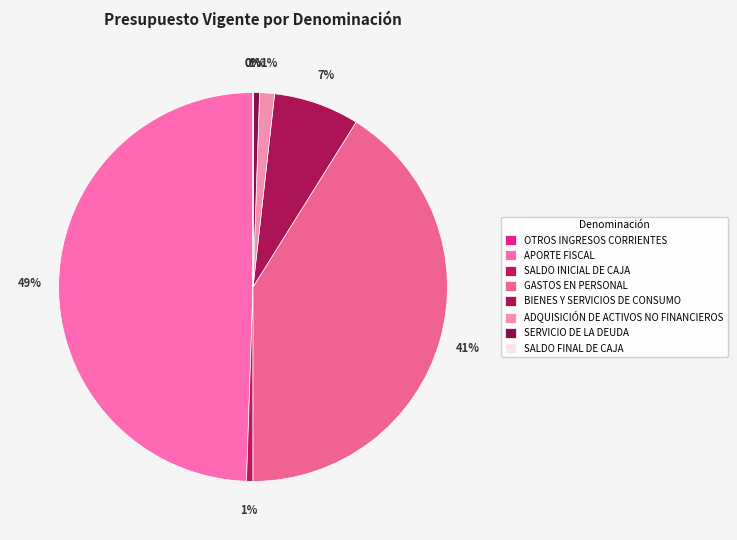

What is the change in value from SERVICIO DE LA DEUDA to SALDO FINAL DE CAJA?

-29648